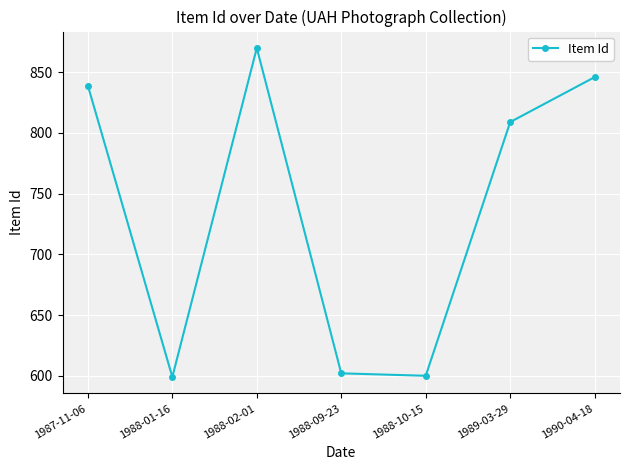

What is the difference between the maximum and minimum values?

271